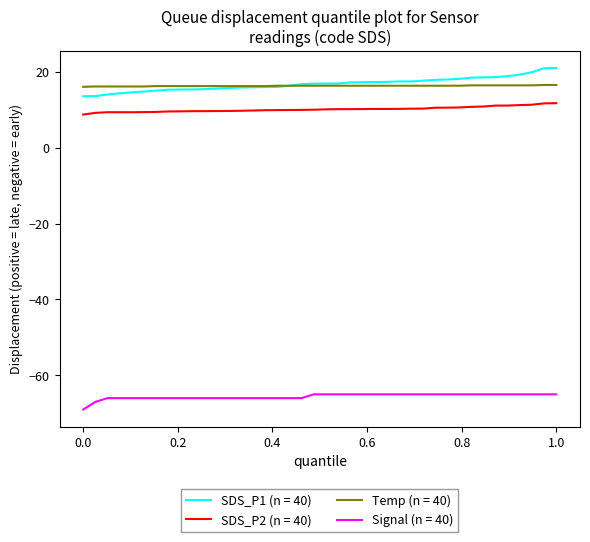

Which series has the widest spread of values?

SDS_P1 (n = 40)